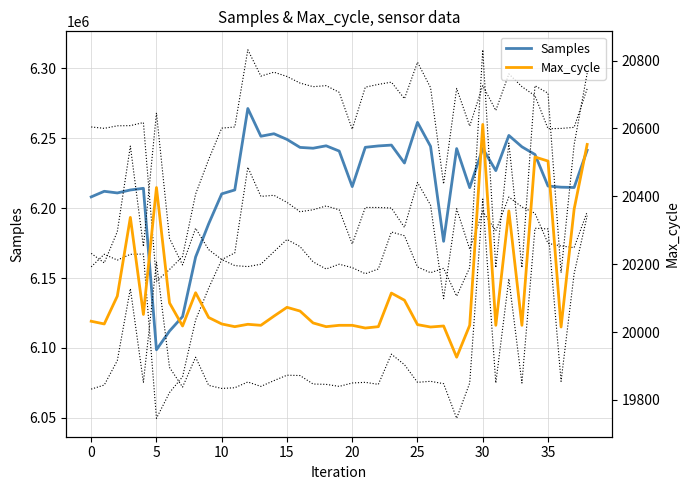

What is the approximate value of Samples at 33, to the nearest 100?

6243800